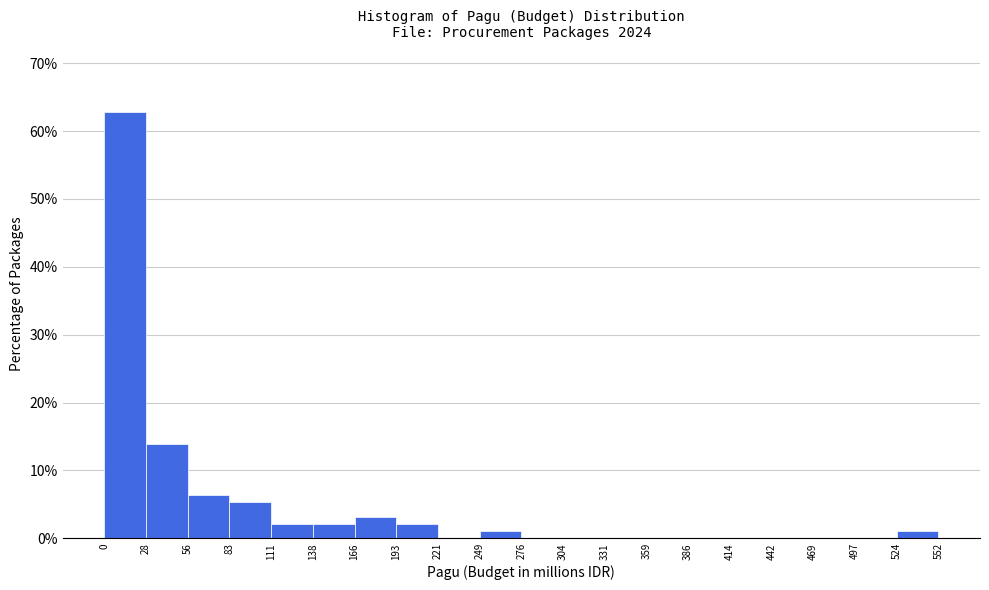

How tall is the bar that spans 0 to 28 on the x-axis? The values are not printed on the chart, so give them approximately, as read against the axis.

63